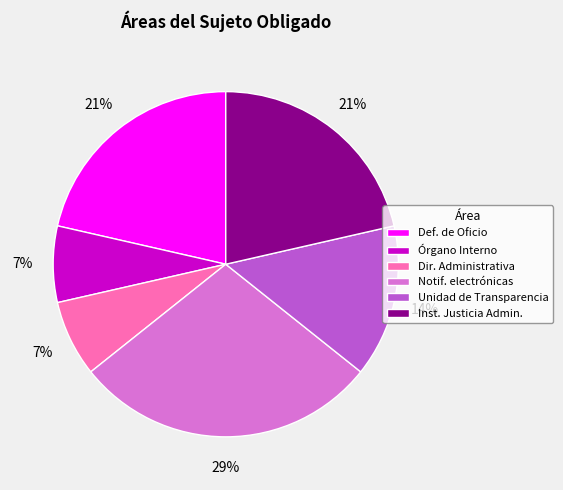

What percentage is the Órgano Interno slice, to the nearest percent?

7%